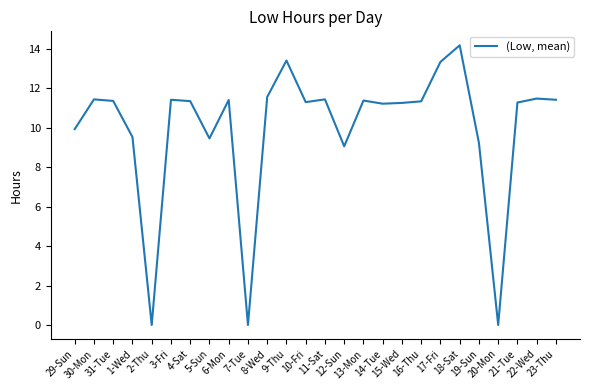

What is the difference between the maximum and minimum values?

14.2